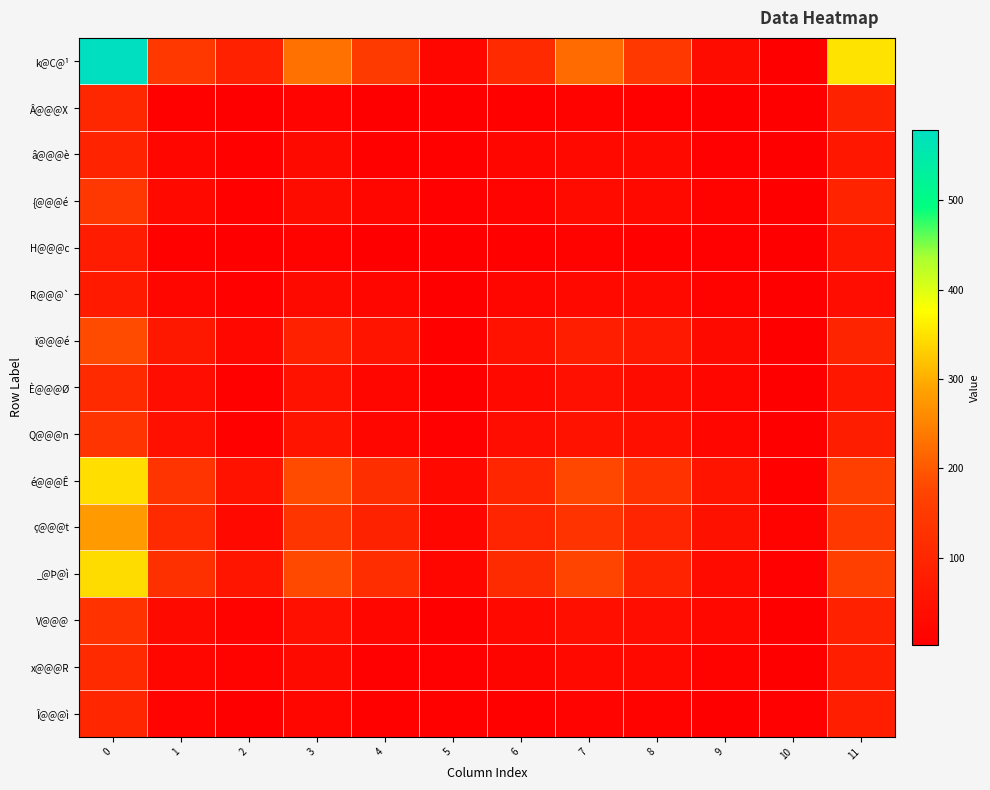

Rank the series by their maximum value, from lowest to highest.

R@@@`, H@@@c, â@@@è, Î@@@ì, Â@@@X, È@@@Ø, x@@@R, V@@@, Q@@@n, {@@@é, ï@@@é, ç@@@t, _@Þ@ì, é@@@Ê, k@C@¹